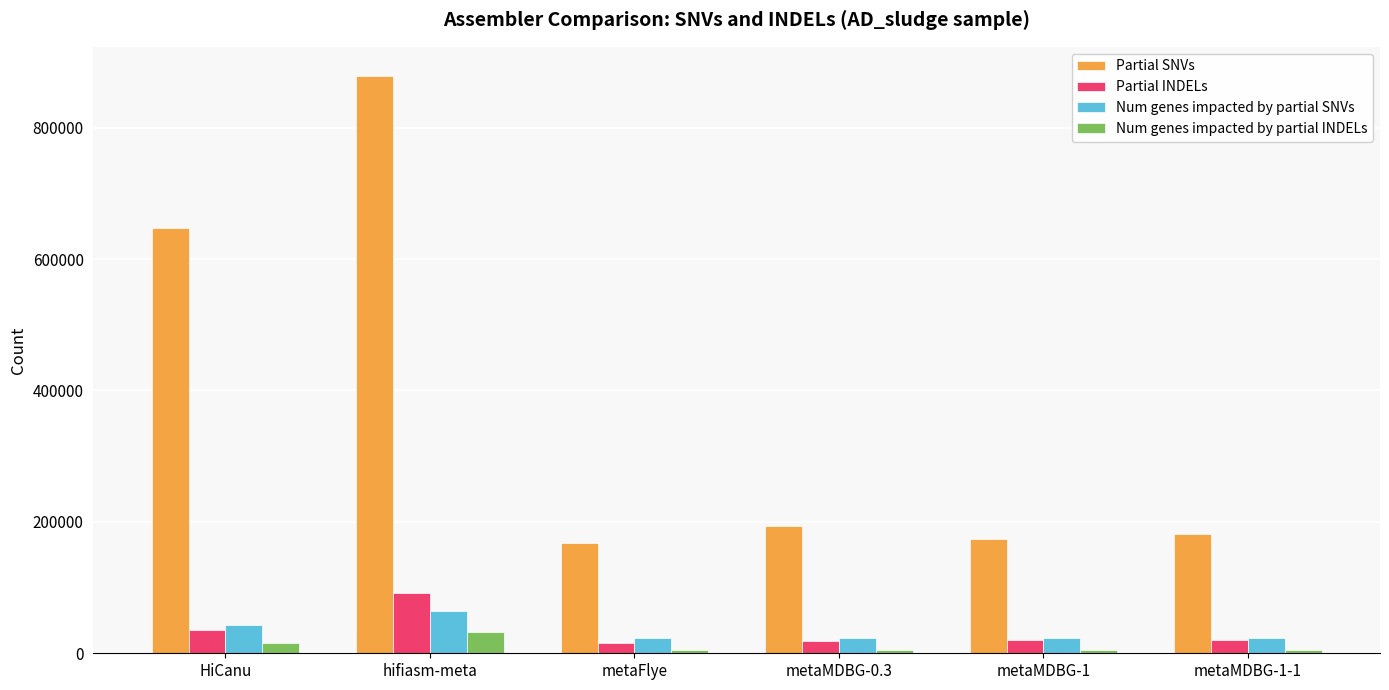

What is the difference between the second highest and minimum values in the Num genes impacted by partial INDELs series?

10598